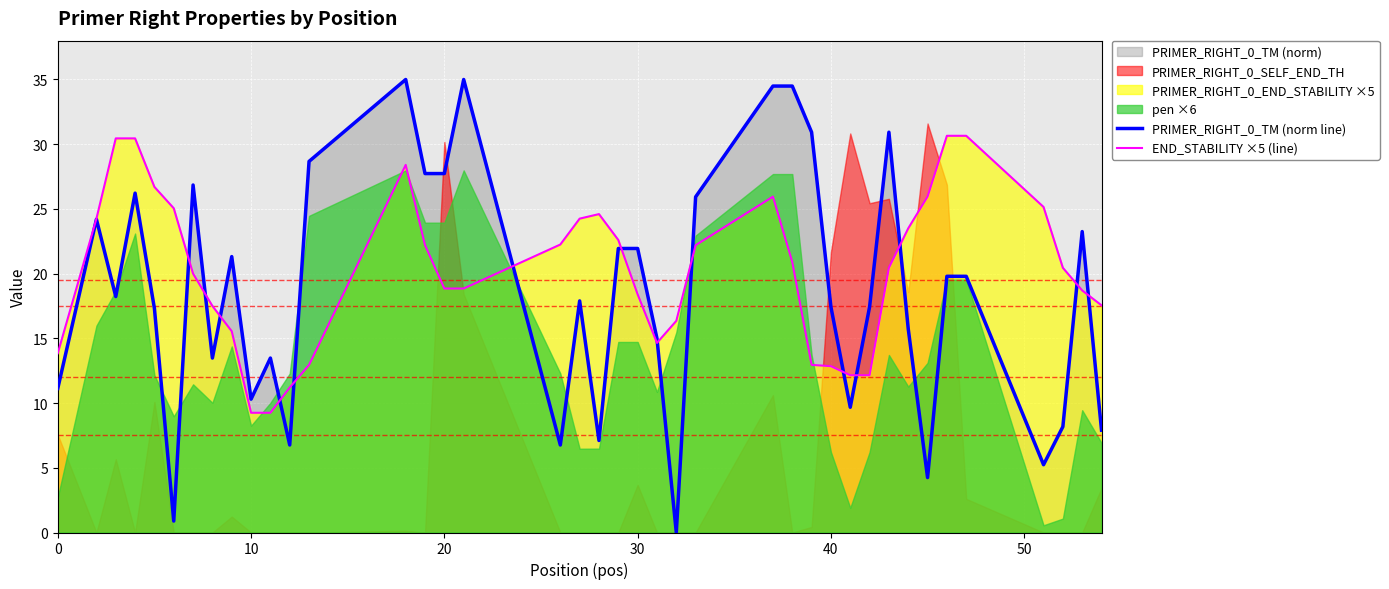

The value of END_STABILITY ×5 (line) at 20 is 32.2. True or false?

False